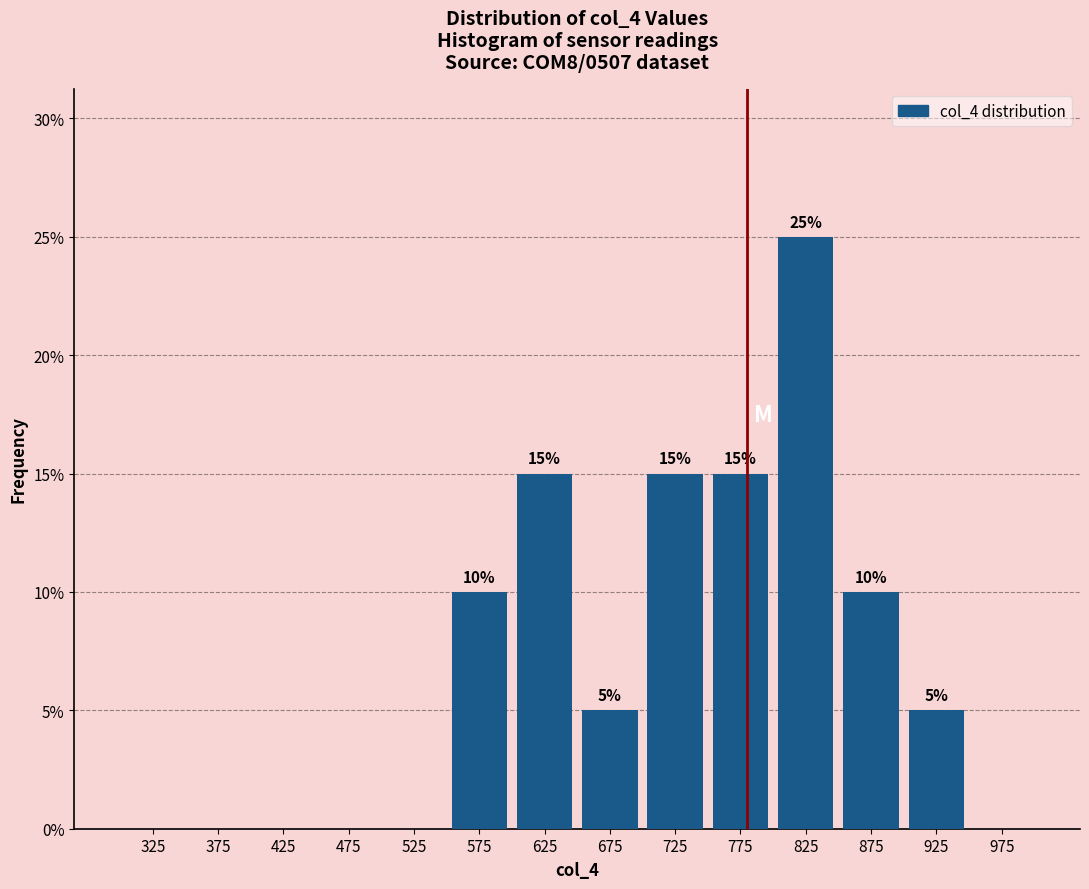

Which range on the x-axis has the tallest bar?

800 to 850